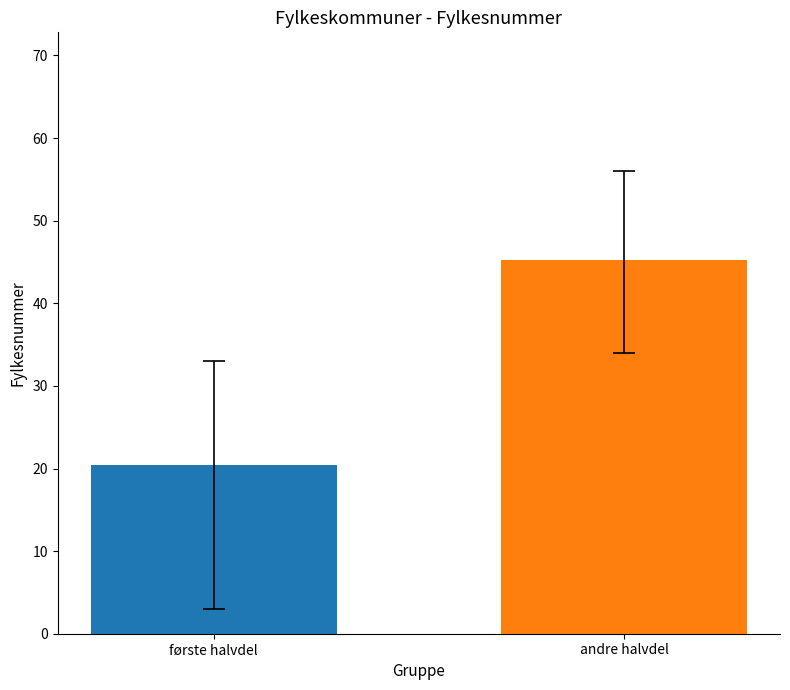

Does the chart contain stacked bars?

No